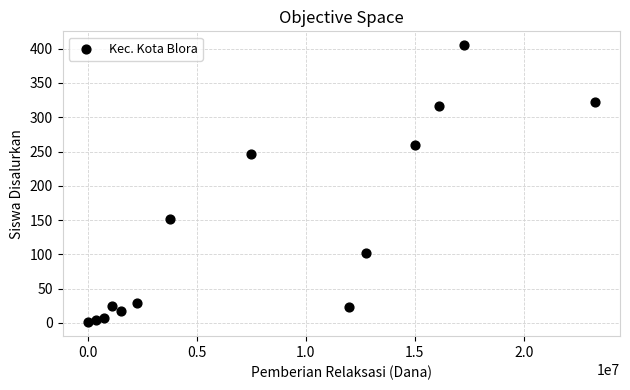

What Y value in the scatter plot is closest to 203?

247